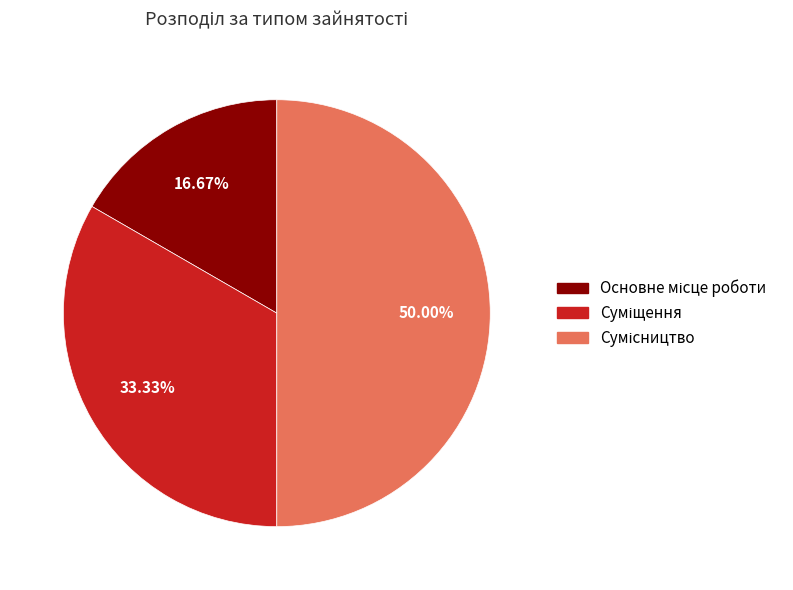

To the nearest percent, what is the difference between the Сумісництво and Основне місце роботи slice percentages?

33%